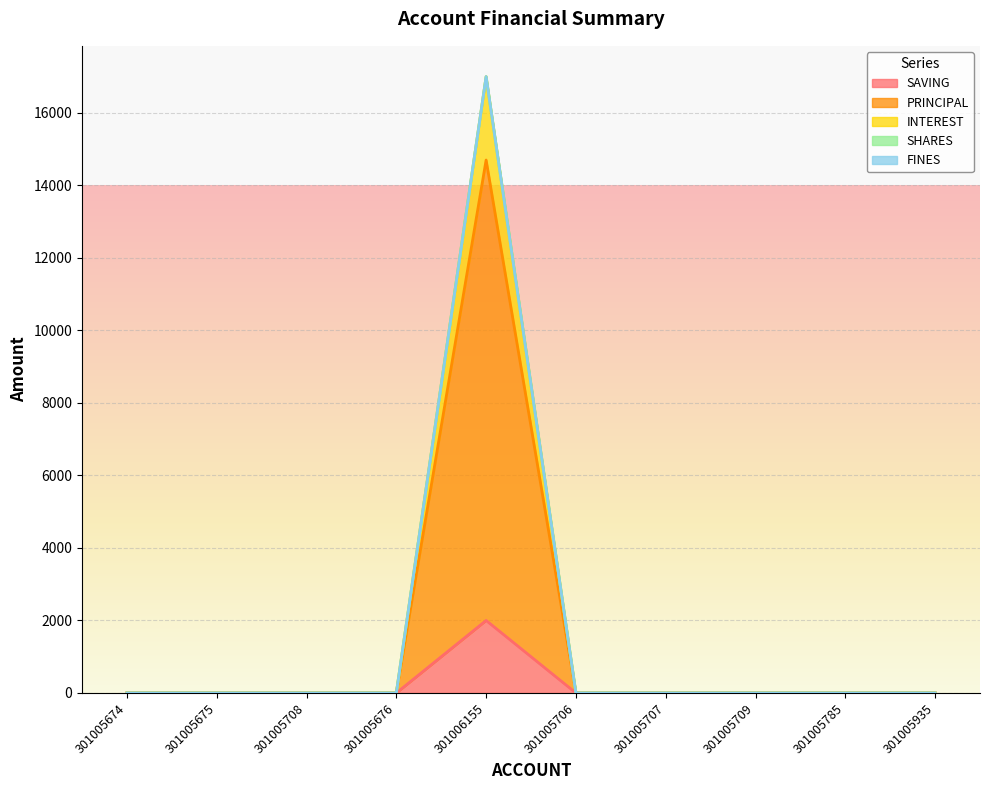

What is the label of the 2nd point from the left?

301005675